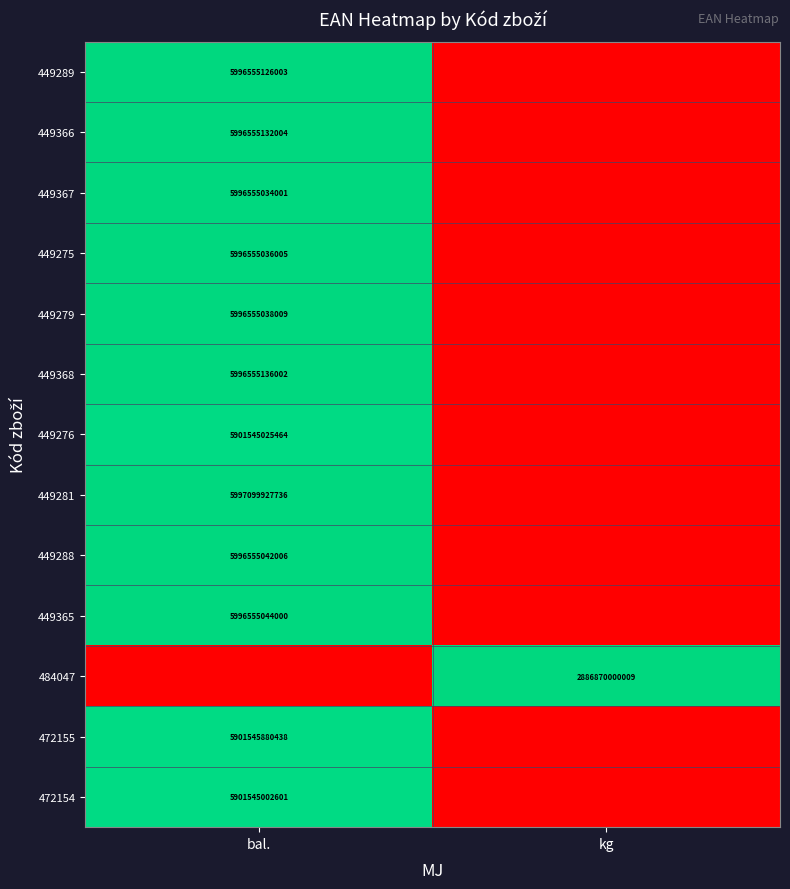

The value of 449279 at bal. is 5996555038009. True or false?

True